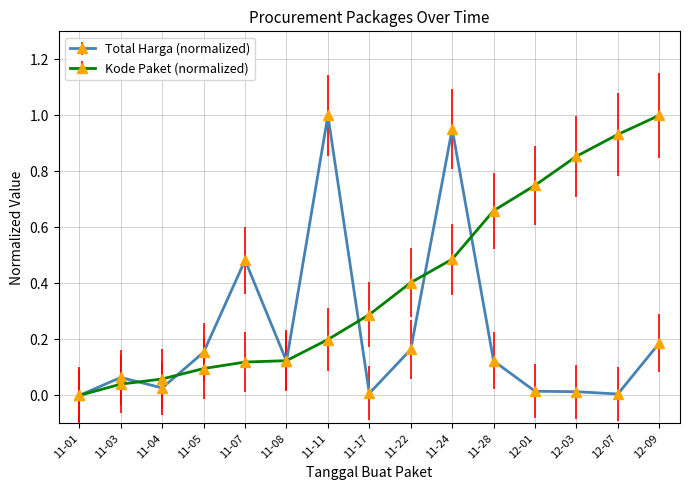

At which category is the sum across all series the highest?

11-24